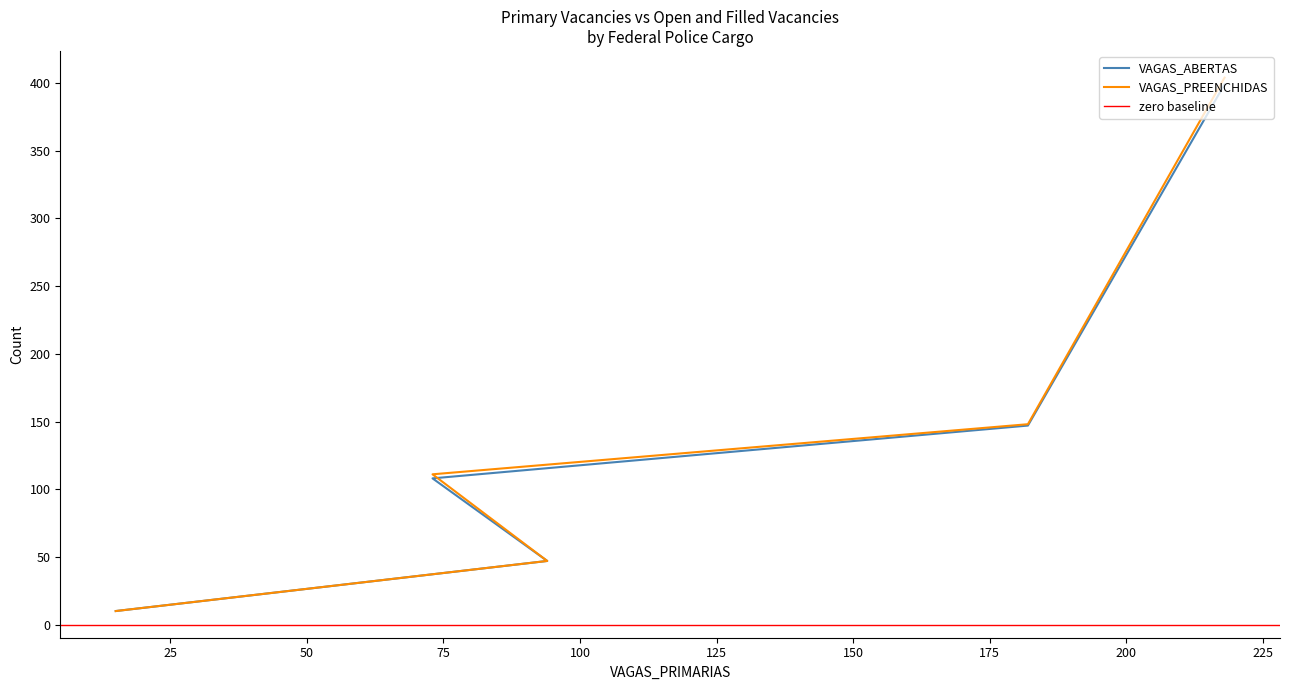

At PAPILOSCOPISTA POLICIAL FEDERAL, list the series in order from smallest to largest.

VAGAS_ABERTAS, VAGAS_PREENCHIDAS